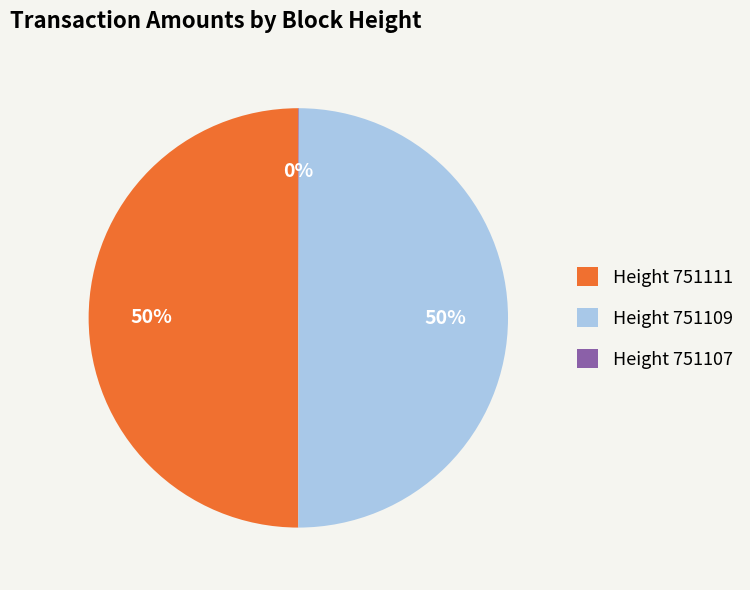

The Height 751111 slice represents 50% of the pie. True or false?

True